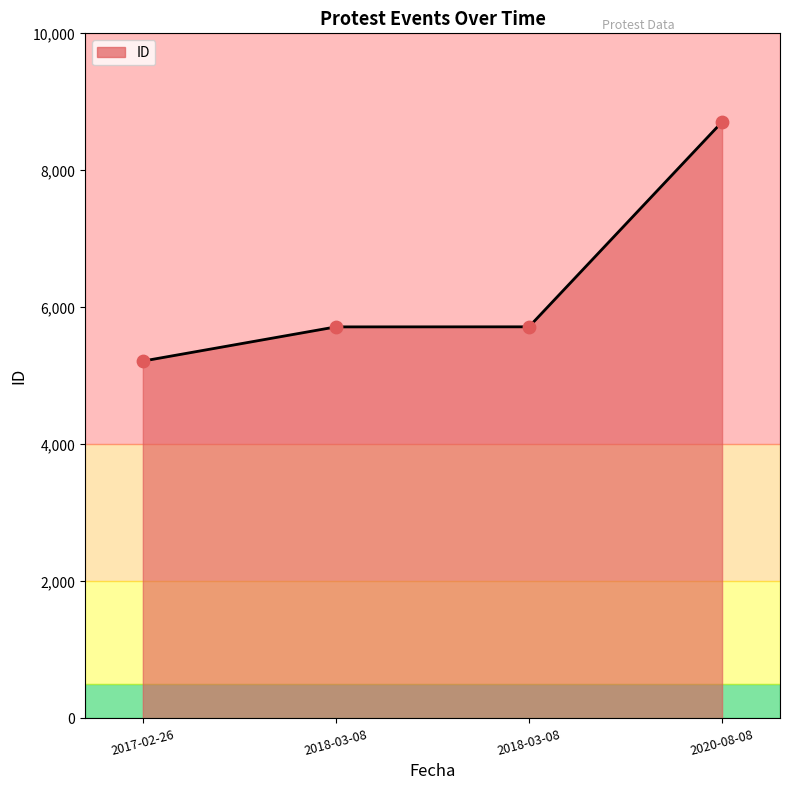

What is the ratio of the value at 2018-03-08 to the value at 2018-03-08?

1.0